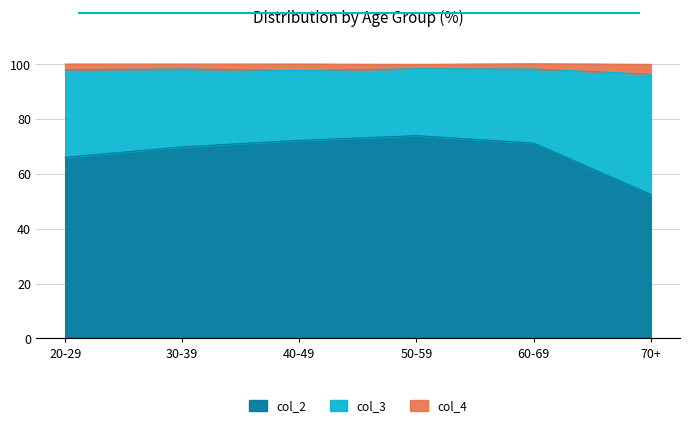

Which series has the largest range (max minus min)?

col_2